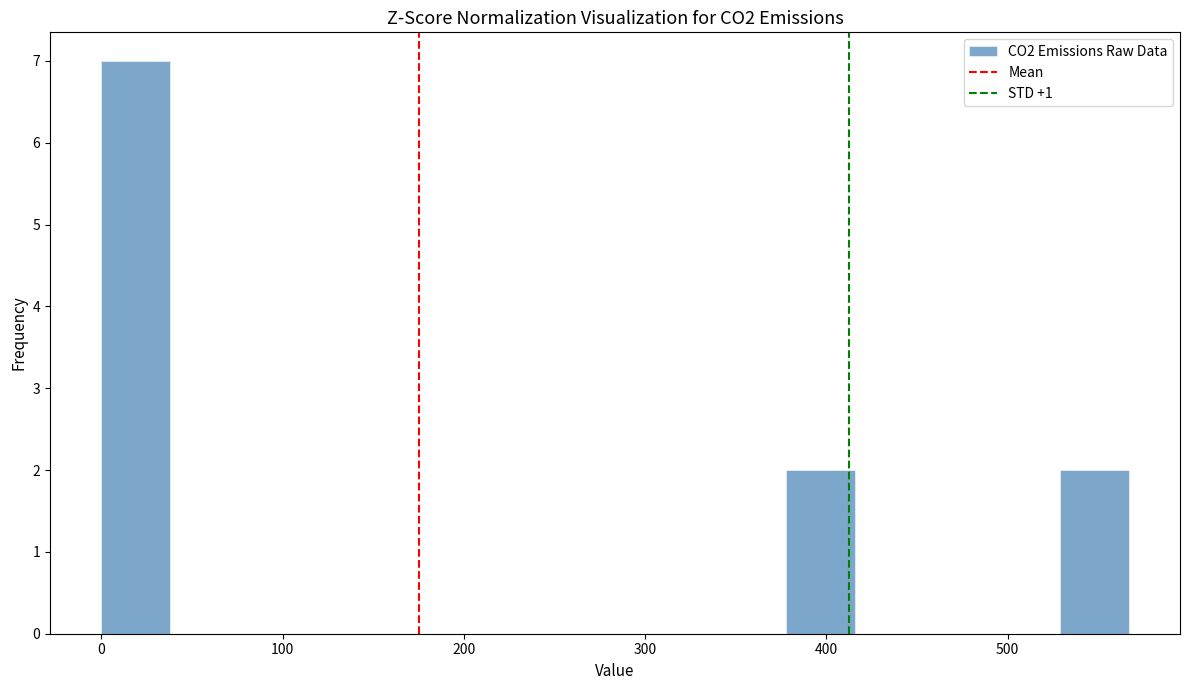

Read against the x-axis, roughly where is the centre of the tallest bar?

20